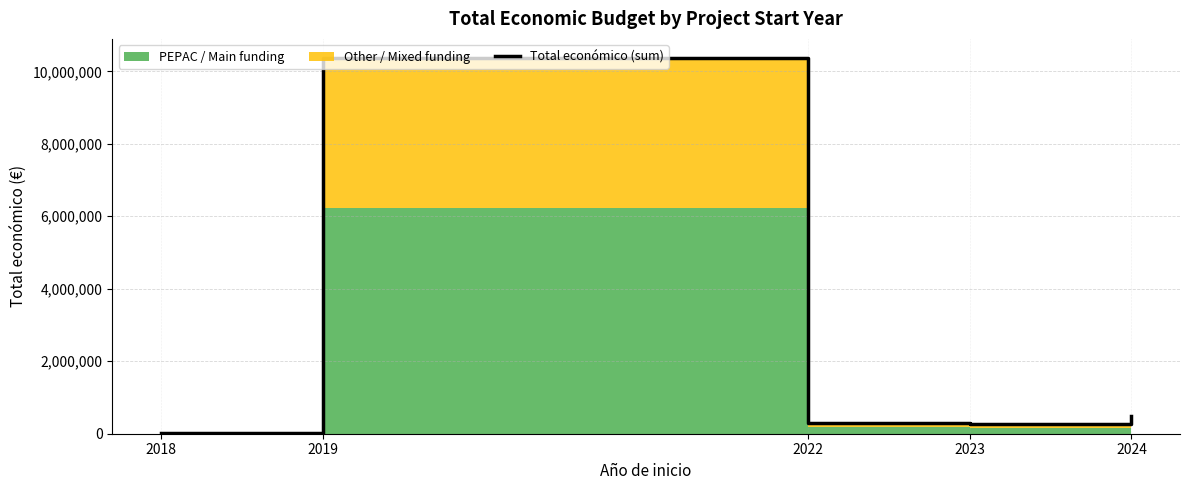

What is the ratio of the value at 2022 to the value at 2018?

15.3